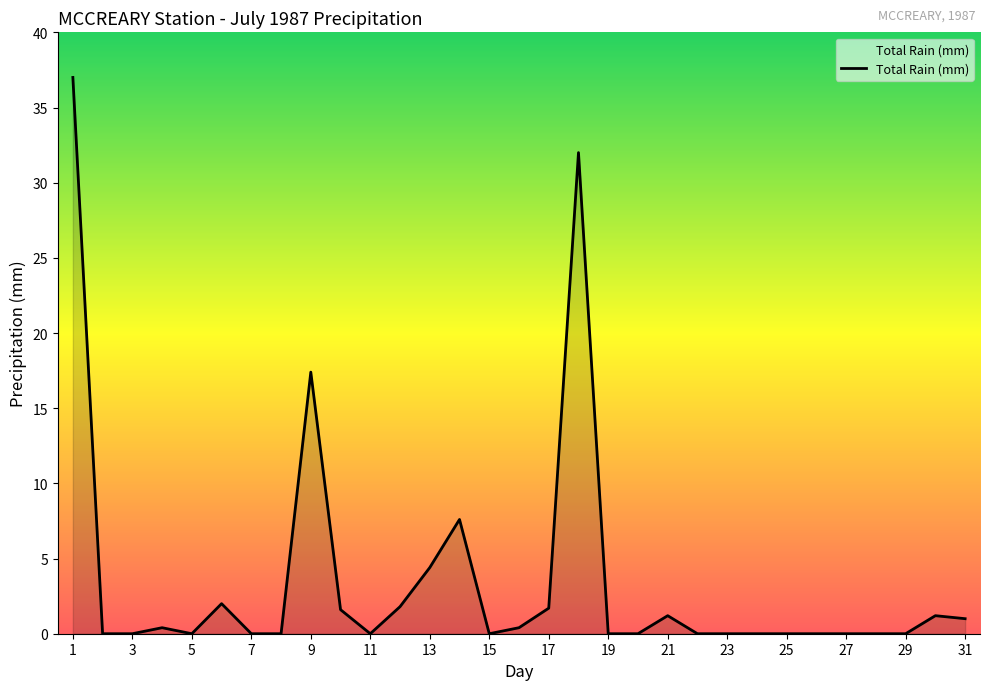

What is the difference between the maximum and minimum values?

37.0